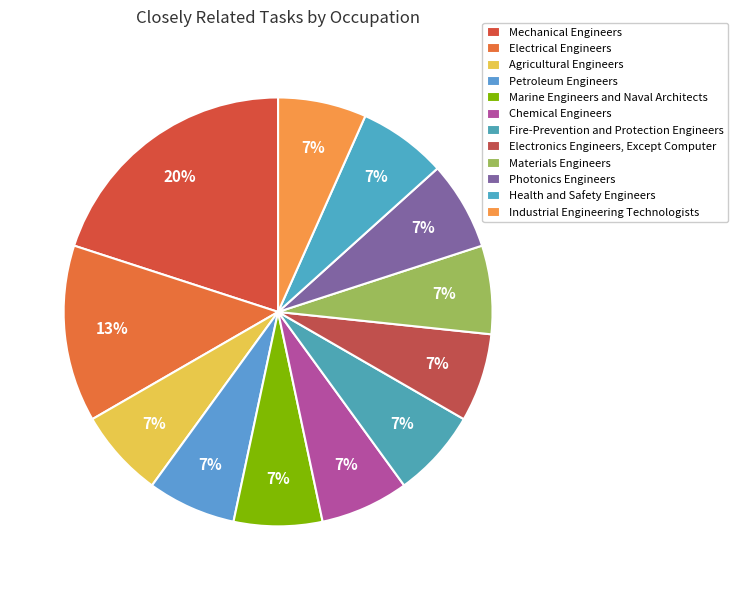

Does Health and Safety Engineers account for over 50% of the chart?

No